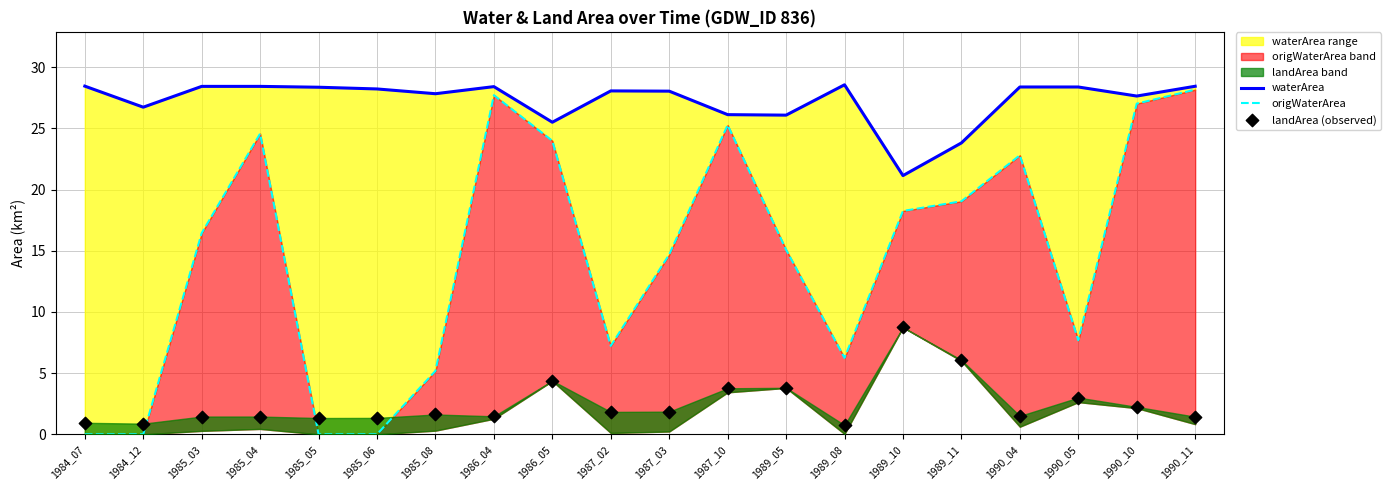

Which series has the largest total across all categories?

waterArea